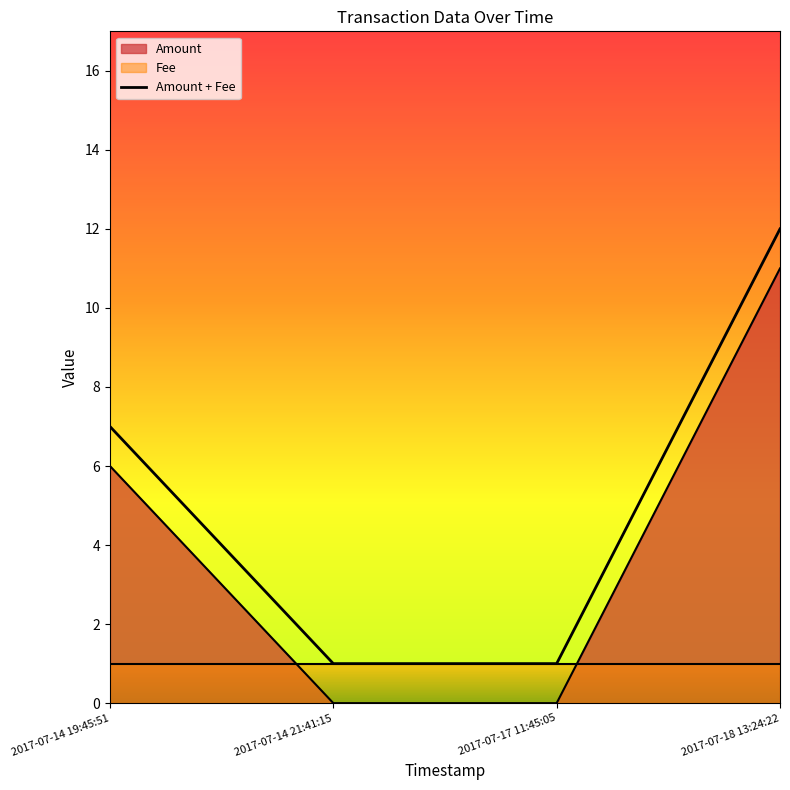

Reading left to right, what are all the values shown in this chart?

7	1	1	12